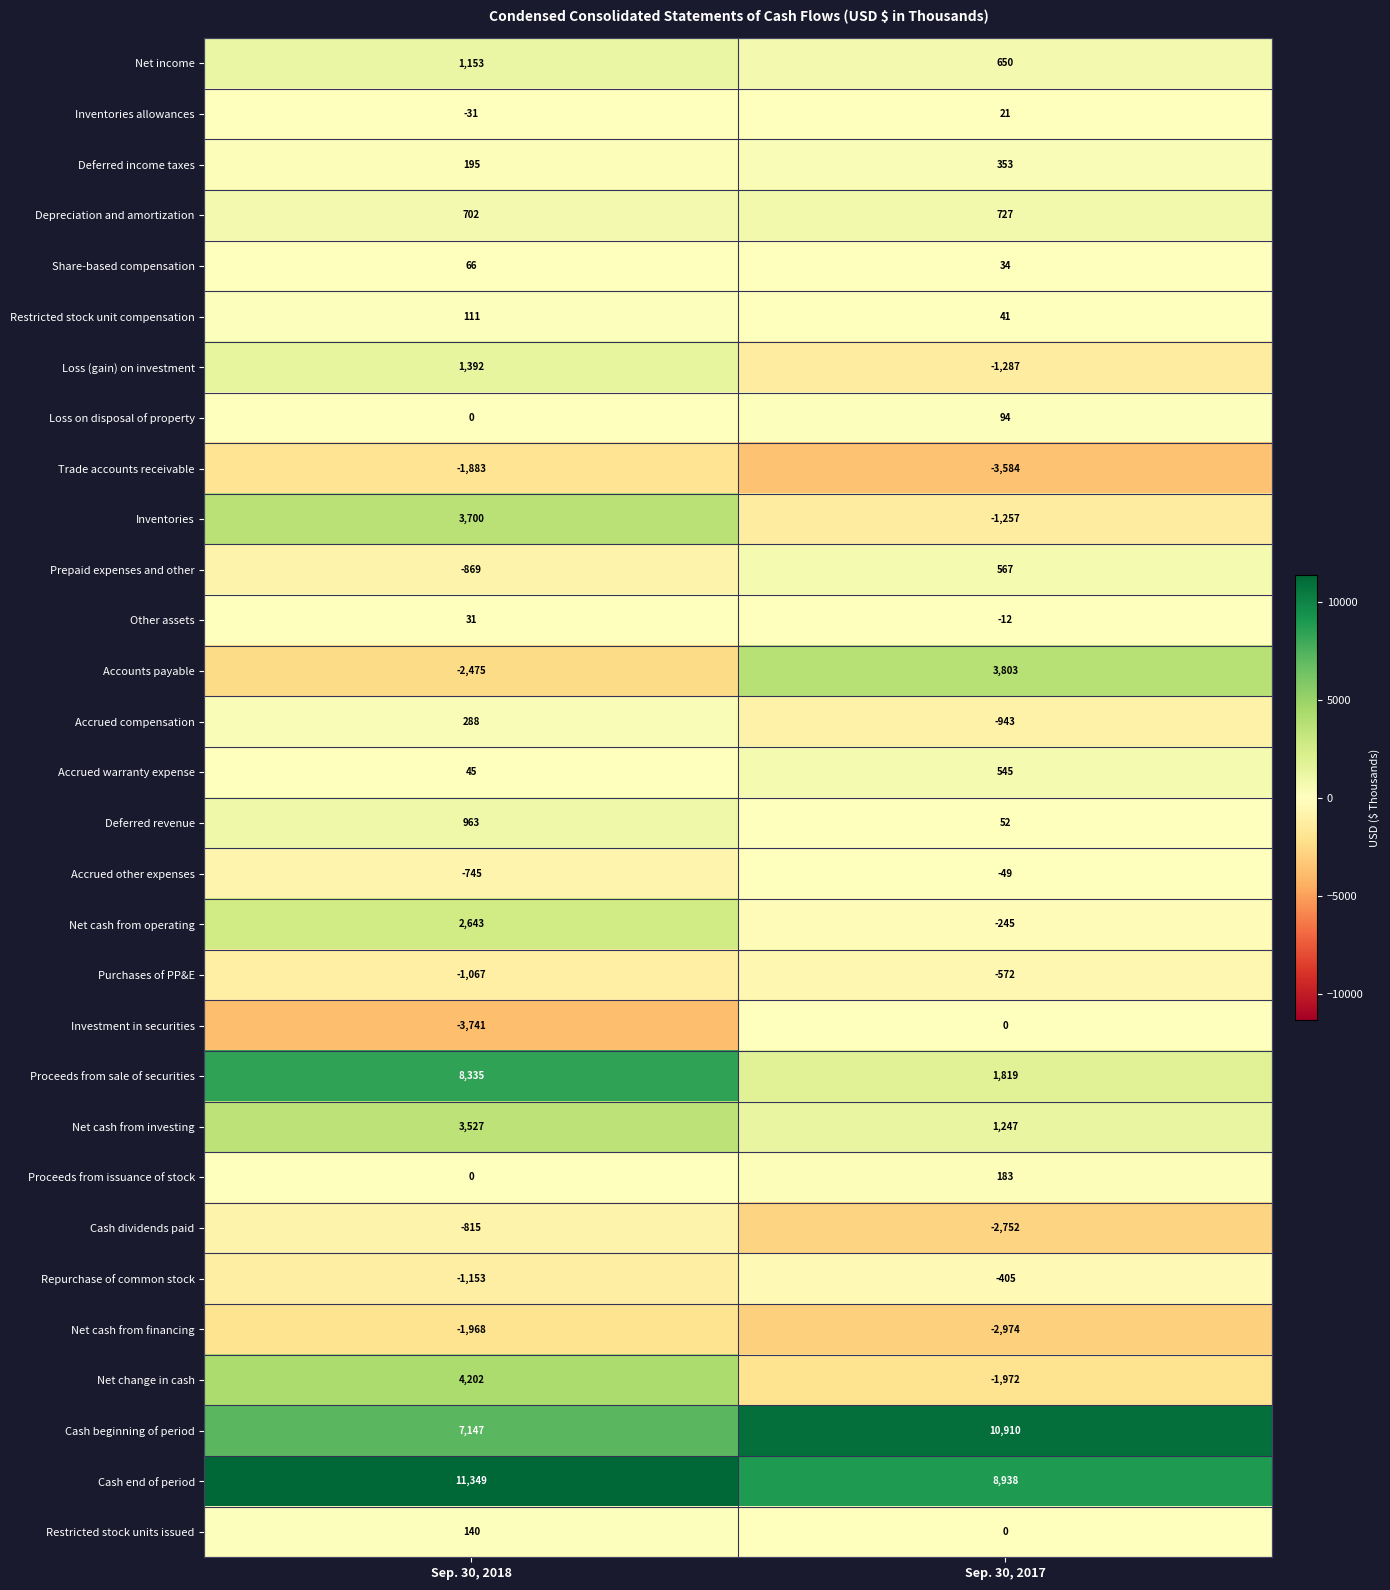

At which label is Net income closest to 901?

Sep. 30, 2017